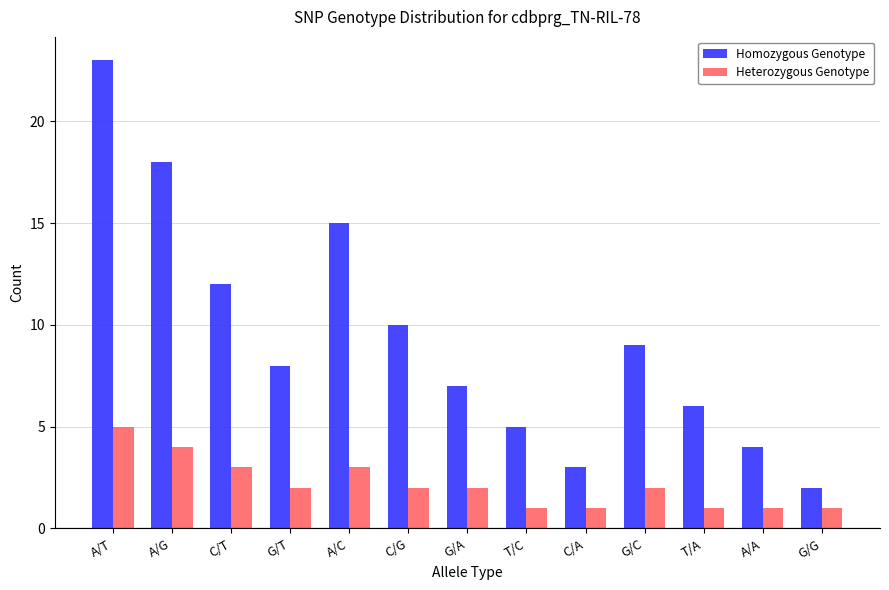

At A/C, list the series in order from smallest to largest.

Heterozygous Genotype, Homozygous Genotype